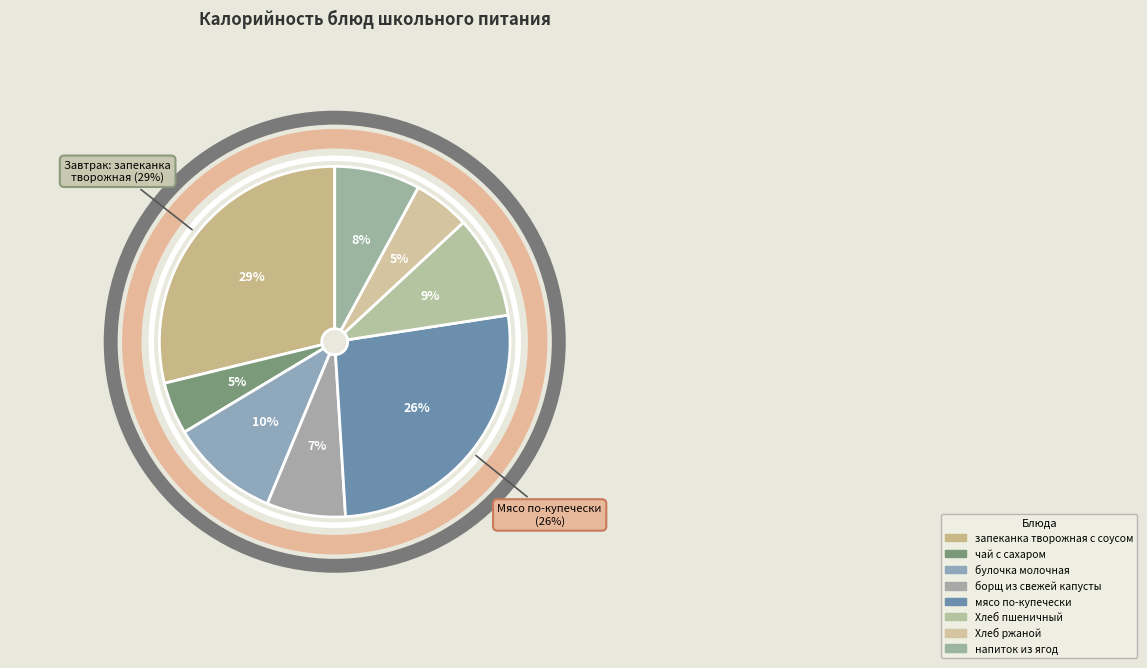

What is the ratio of the value at булочка молочная to the value at борщ из свежей
капусты?

1.4